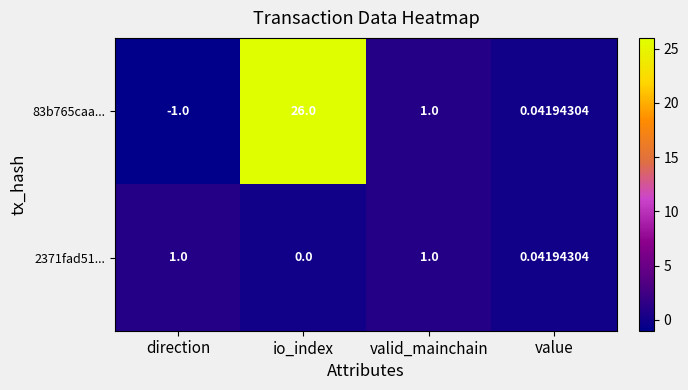

List the labels in order of 83b765caa... value, largest first.

io_index, valid_mainchain, value, direction